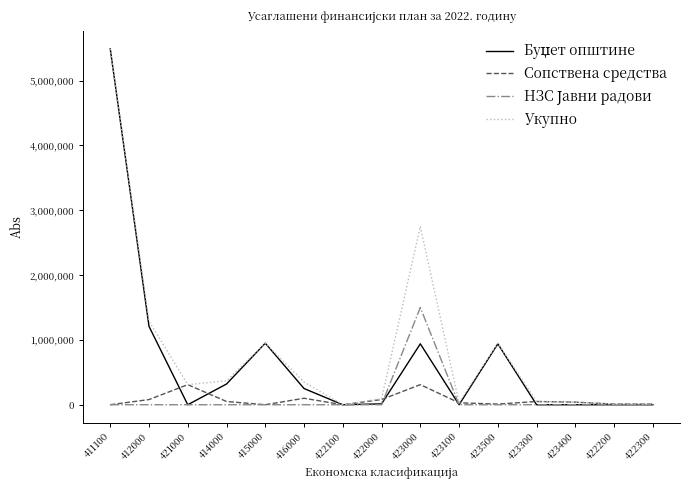

How many categories are shown in the chart?

15